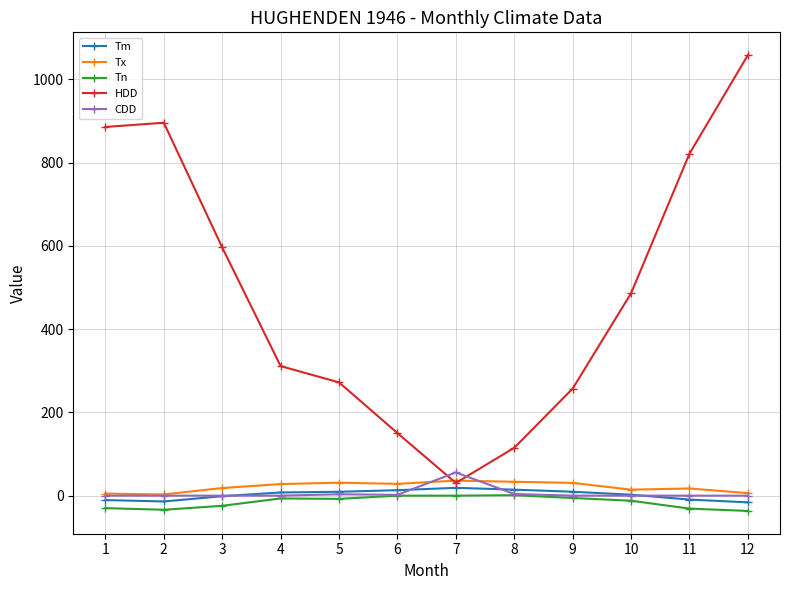

What is the value of the Tn point at the 8th from the left?

1.1